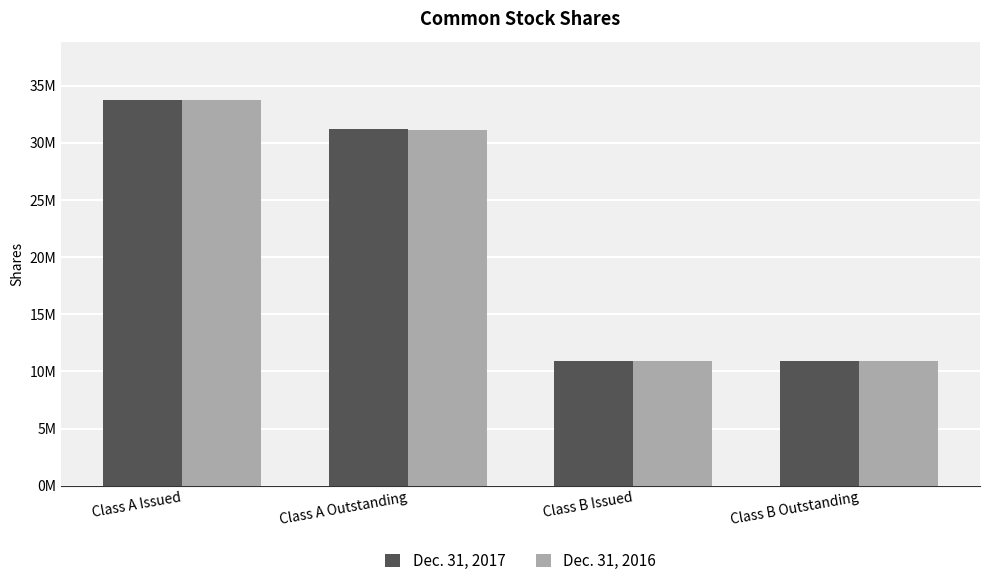

What are all the series names shown in the legend?

Dec. 31, 2017, Dec. 31, 2016